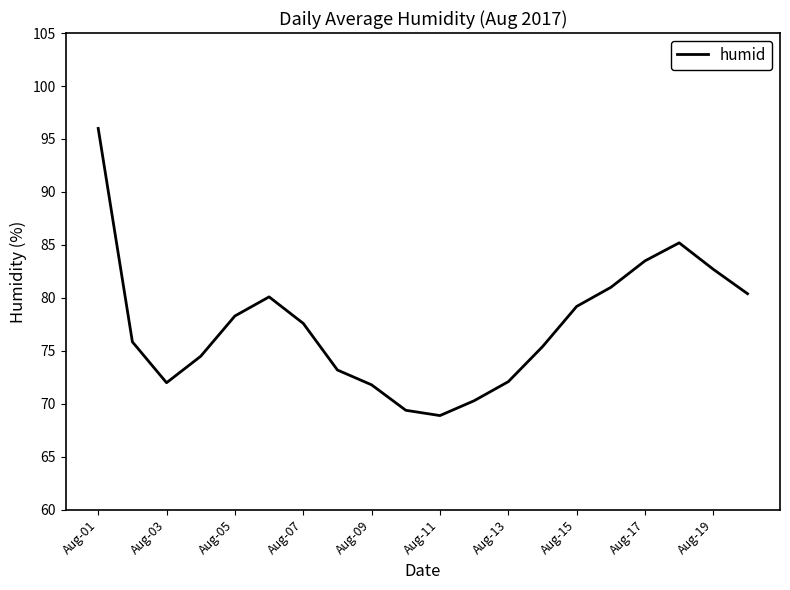

What is the difference between the second highest and second lowest values?

15.8